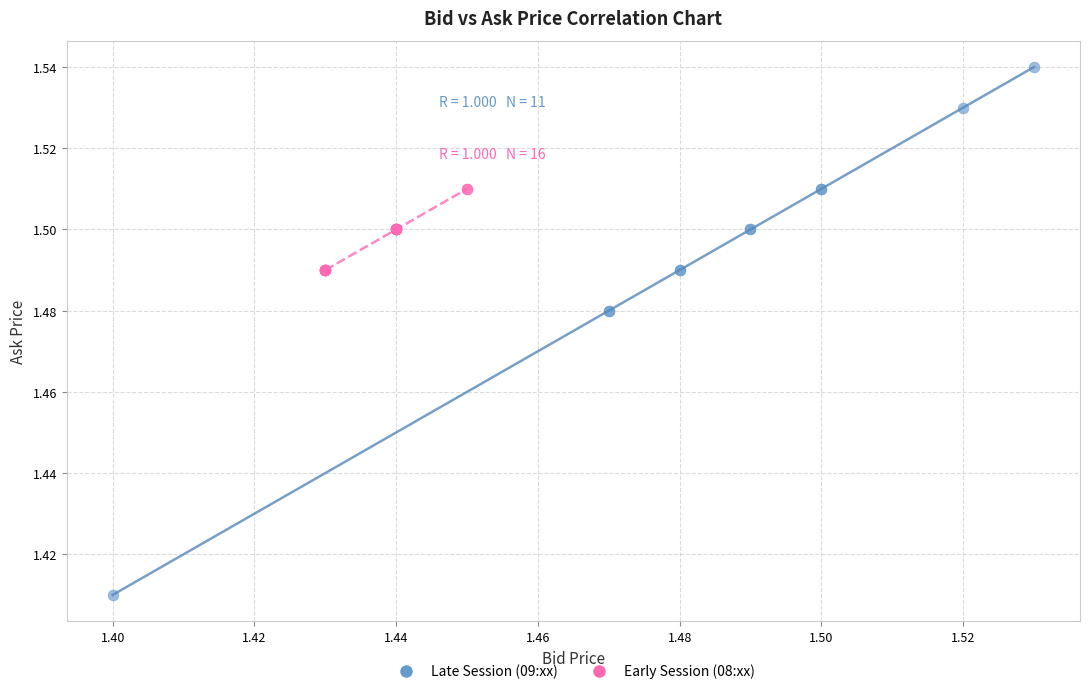

Which series reaches the maximum Y coordinate?

Late Session (09:xx)